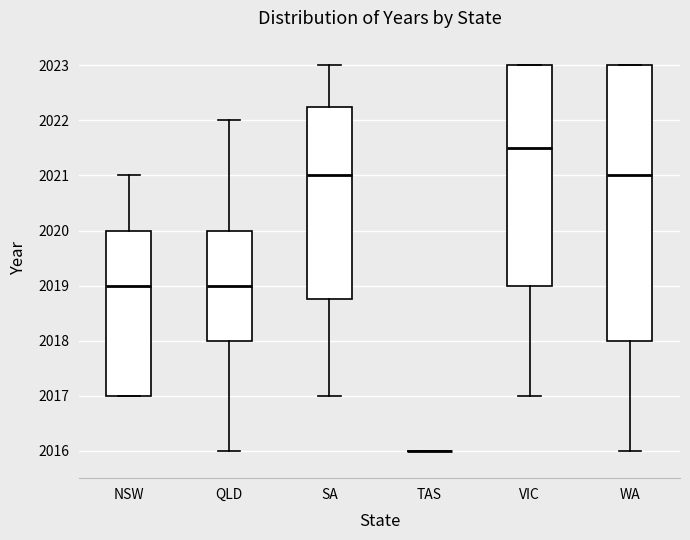

Which box is the tallest, from its lower edge to its upper edge?

WA